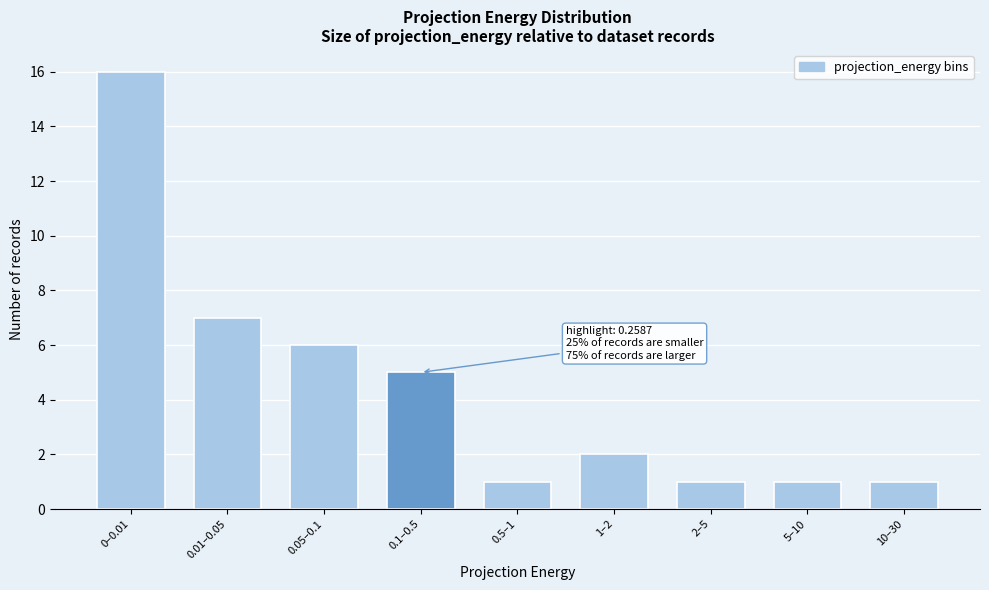

Reading left to right, list all the values displayed in this chart.

0–0.01=16	0.01–0.05=7	0.05–0.1=6	0.1–0.5=5	0.5–1=1	1–2=2	2–5=1	5–10=1	10–30=1